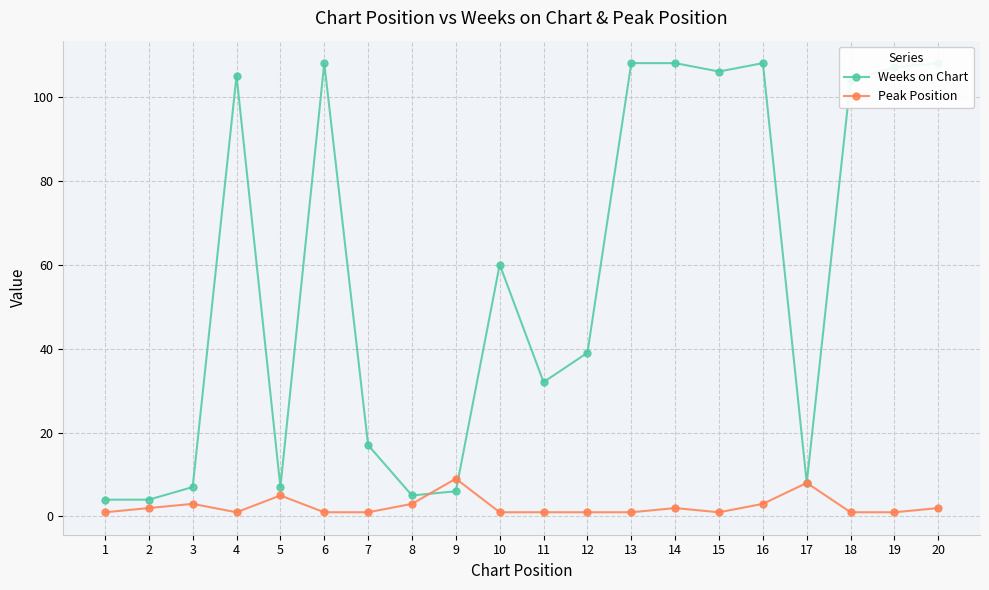

At which category does Weeks on Chart reach its first local peak?

4